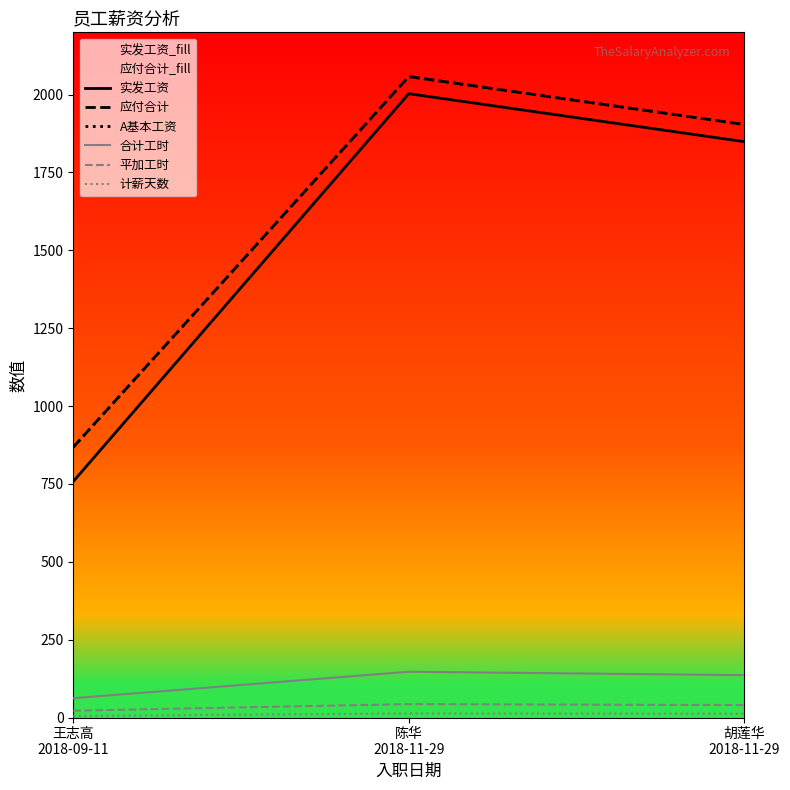

How many values in the 计薪天数 series are below 12?

1